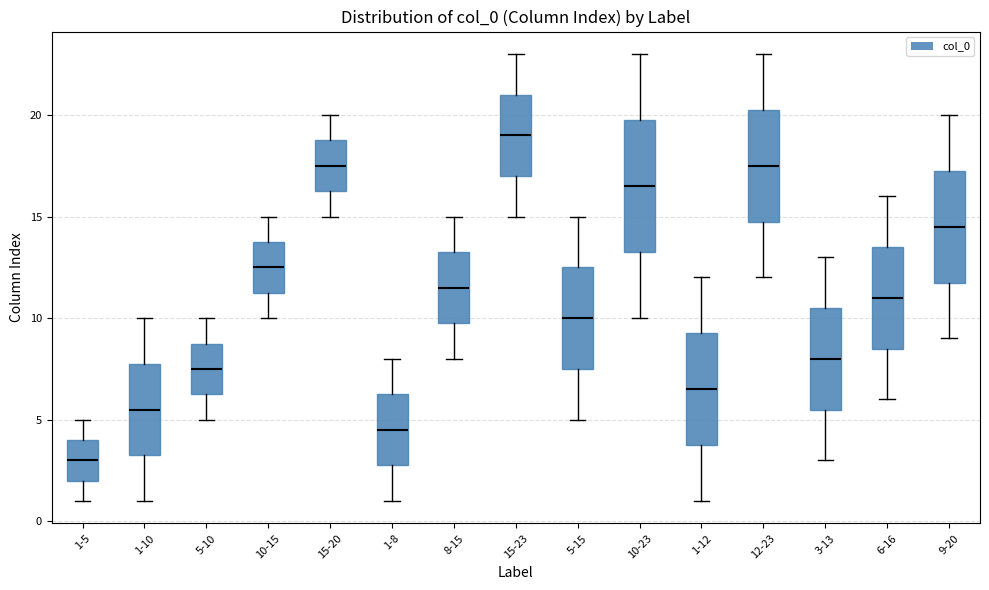

Which box has the lowest median line?

1-5